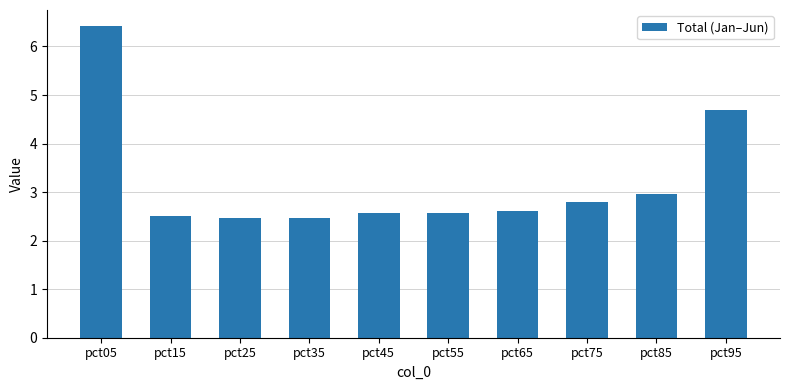

What is the difference between the second highest and minimum values?

2.2